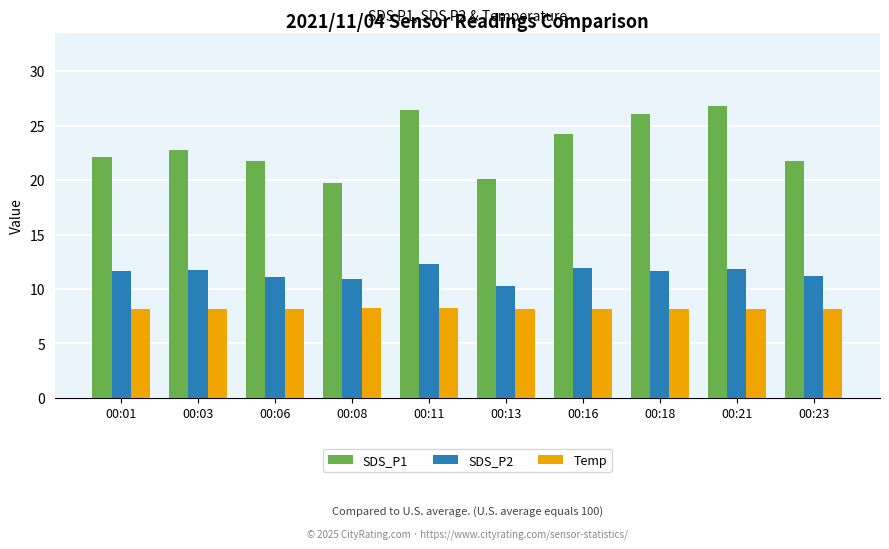

What are all the series names shown in the legend?

SDS_P1, SDS_P2, Temp